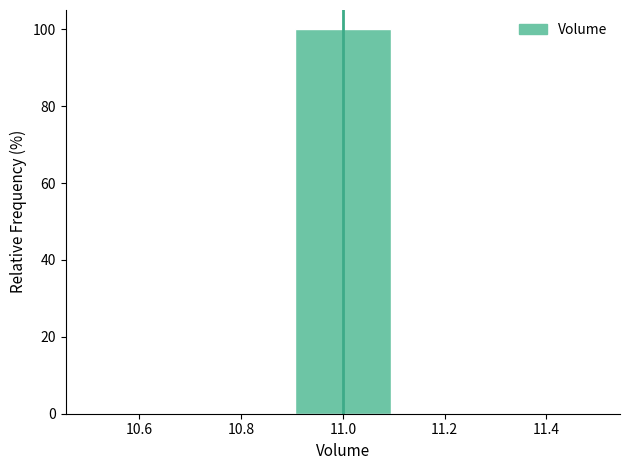

How tall is the bar that spans 10.9 to 11.1 on the x-axis? The values are not printed on the chart, so give them approximately, as read against the axis.

100